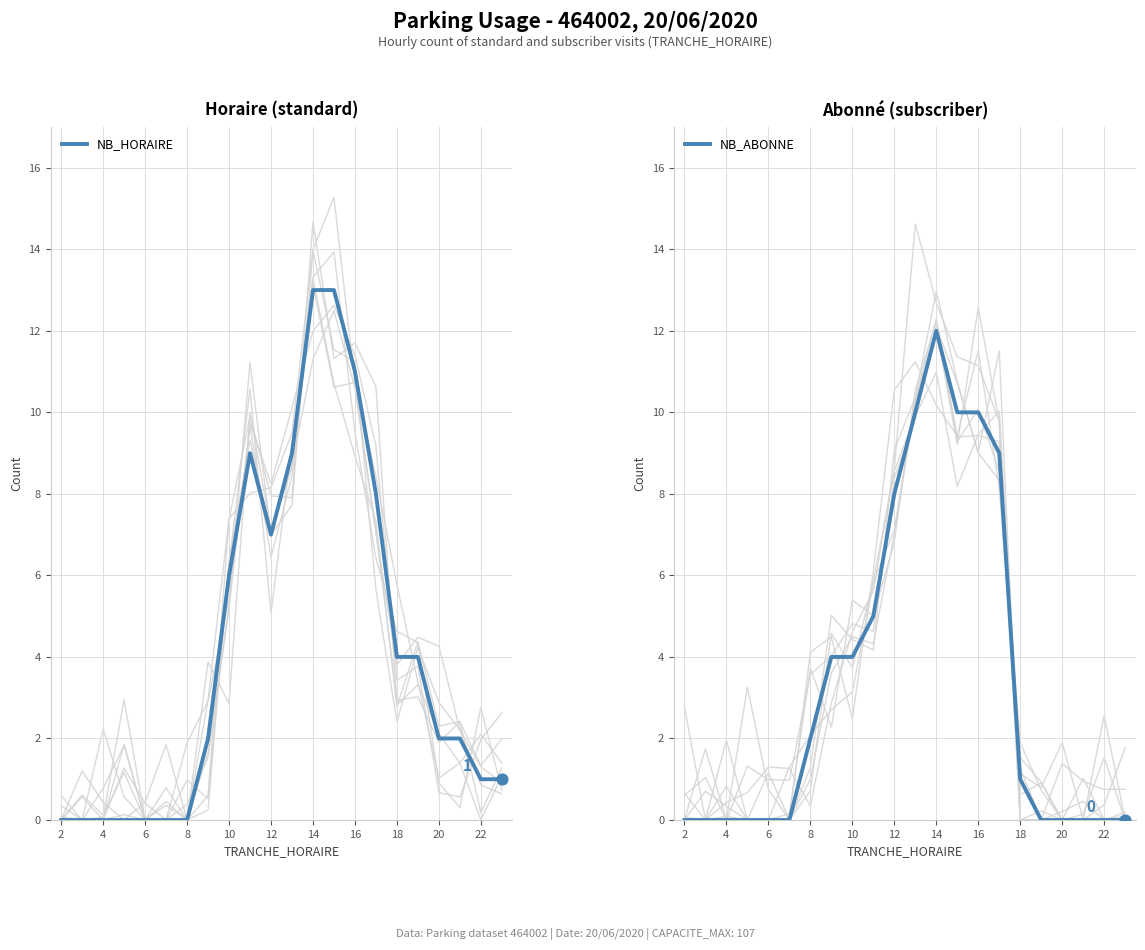

What are all the series names shown in the legend?

NB_HORAIRE, NB_ABONNE